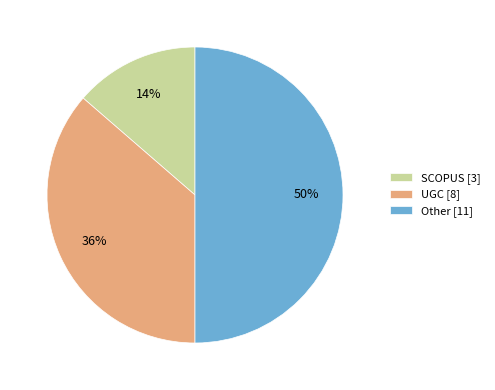

Which slice is the largest?

Other